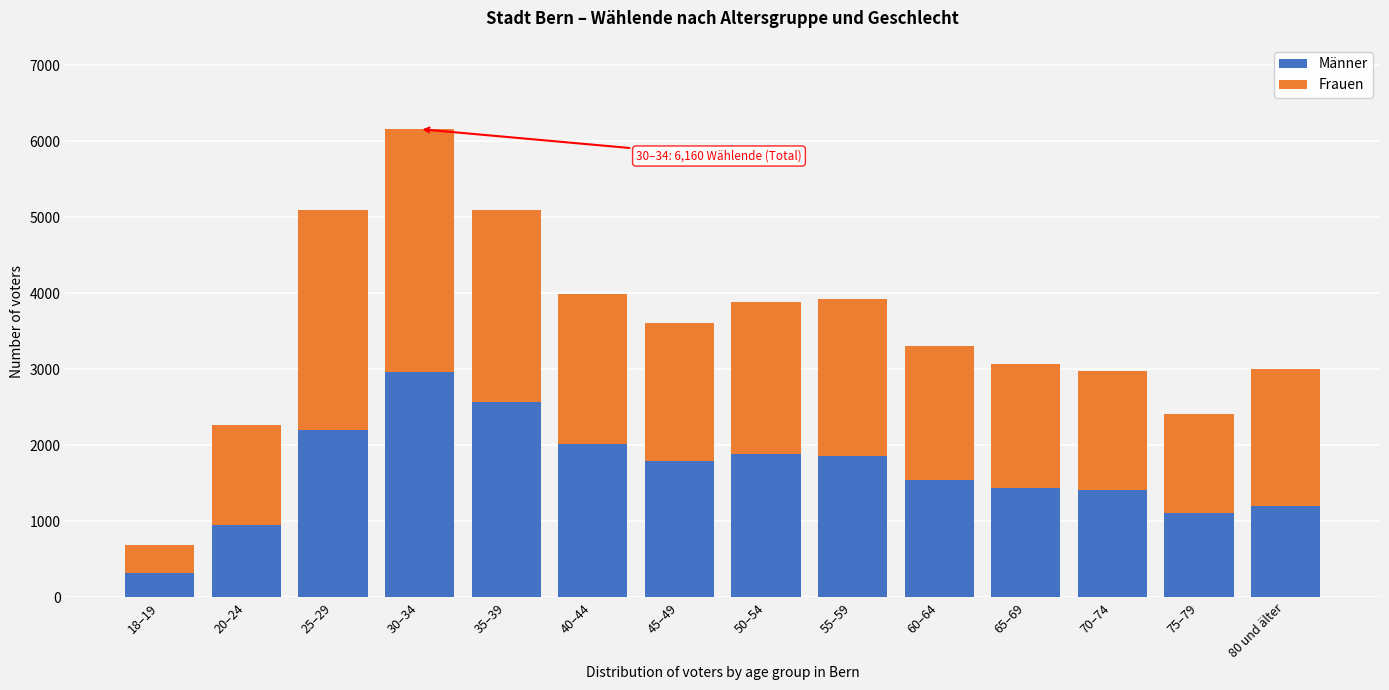

What is the sum of the Männer values at 80 und älter and 70–74?

2619